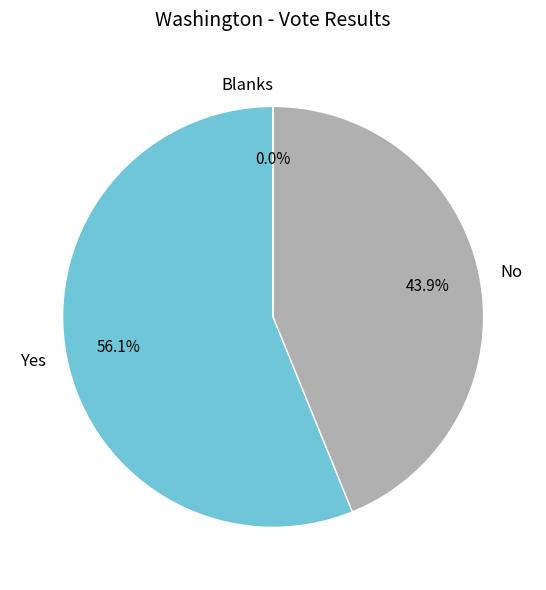

Between Yes and Blanks, which is larger?

Yes